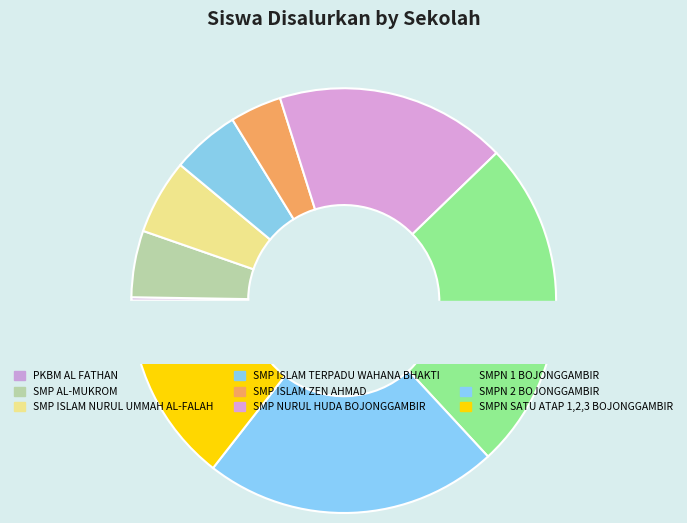

What is the largest slice in the pie chart?

SMPN 1 BOJONGGAMBIR